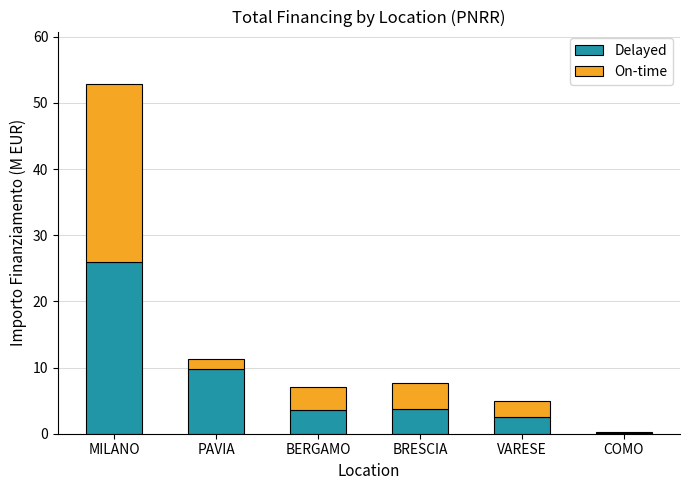

What value does the Delayed series have at MILANO?

25.9